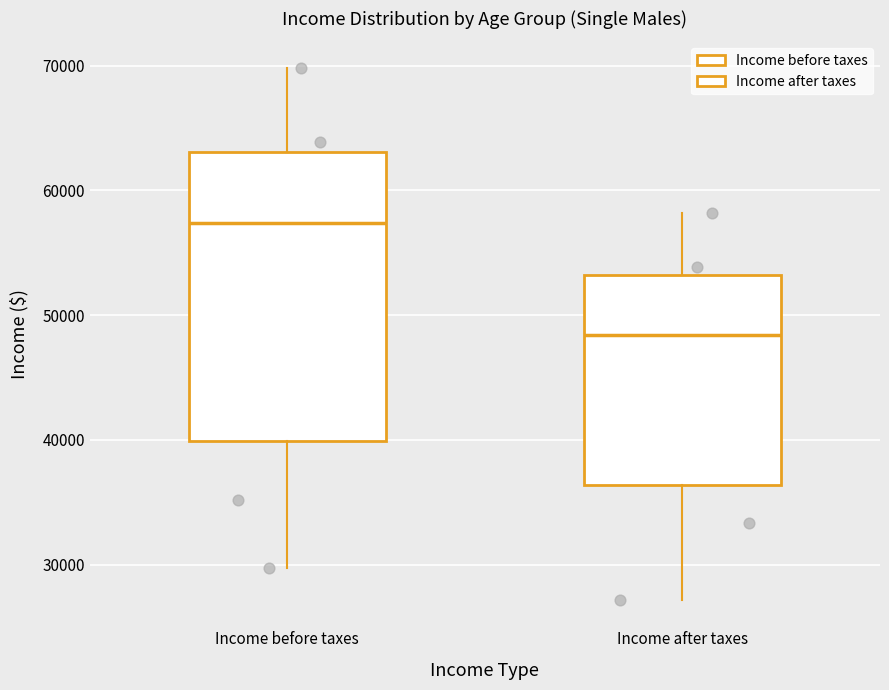

Which box's median line is the lowest?

Income after taxes